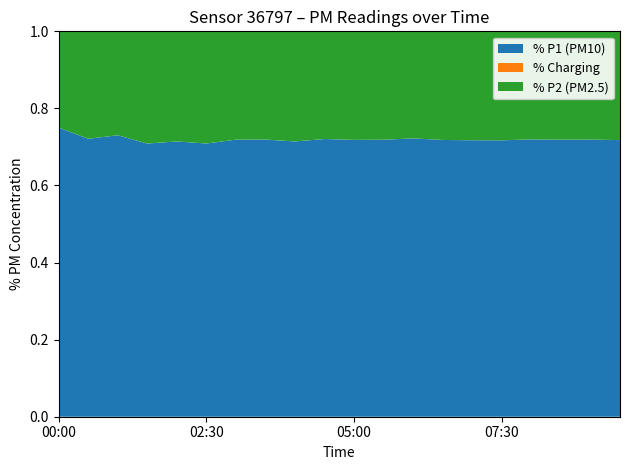

Is it true that % P1 (PM10) equals 0.5 at 00:00?

False